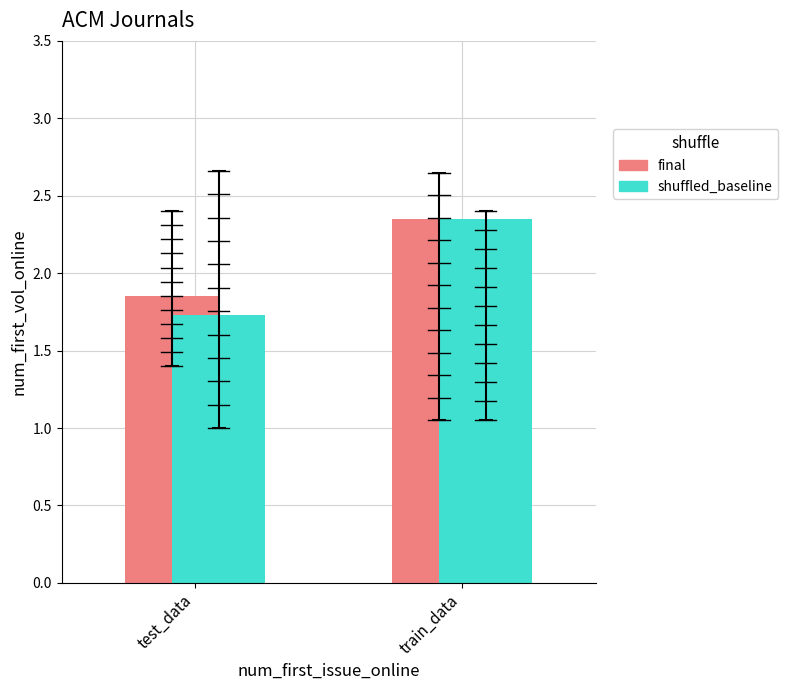

List the labels in order of final value, largest first.

train_data, test_data